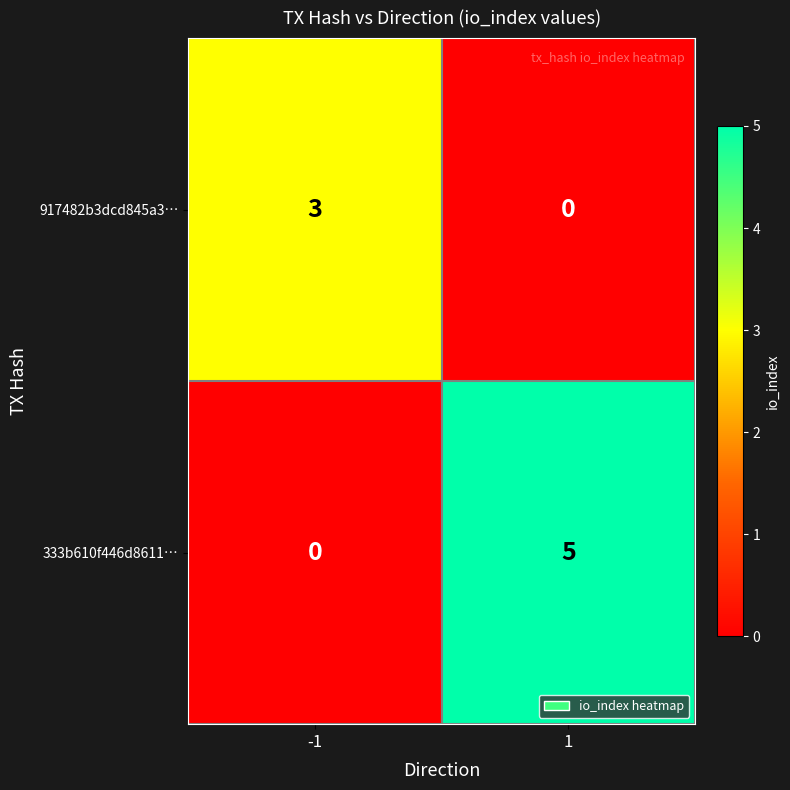

The 333b610f446d8611… series shows 5 at 1. True or false?

True